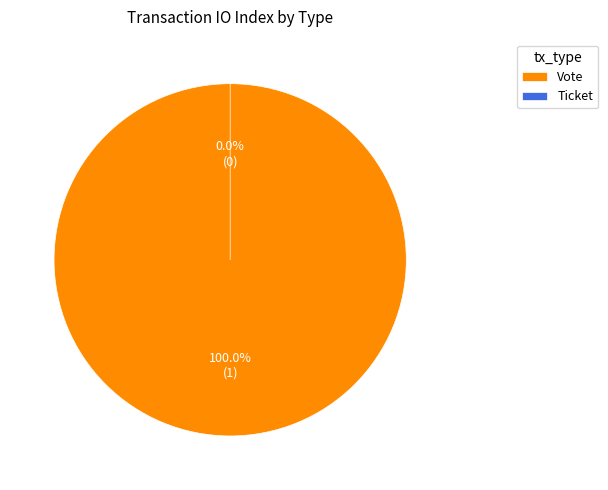

Rank the categories by value from highest to lowest.

Vote, Ticket